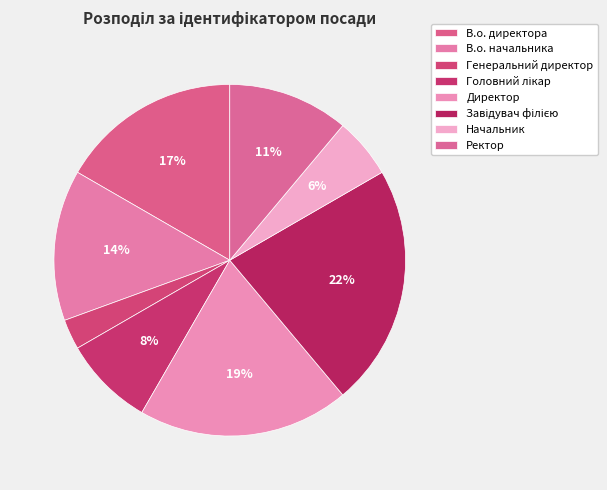

Which category has the biggest portion of the pie?

Завідувач філією